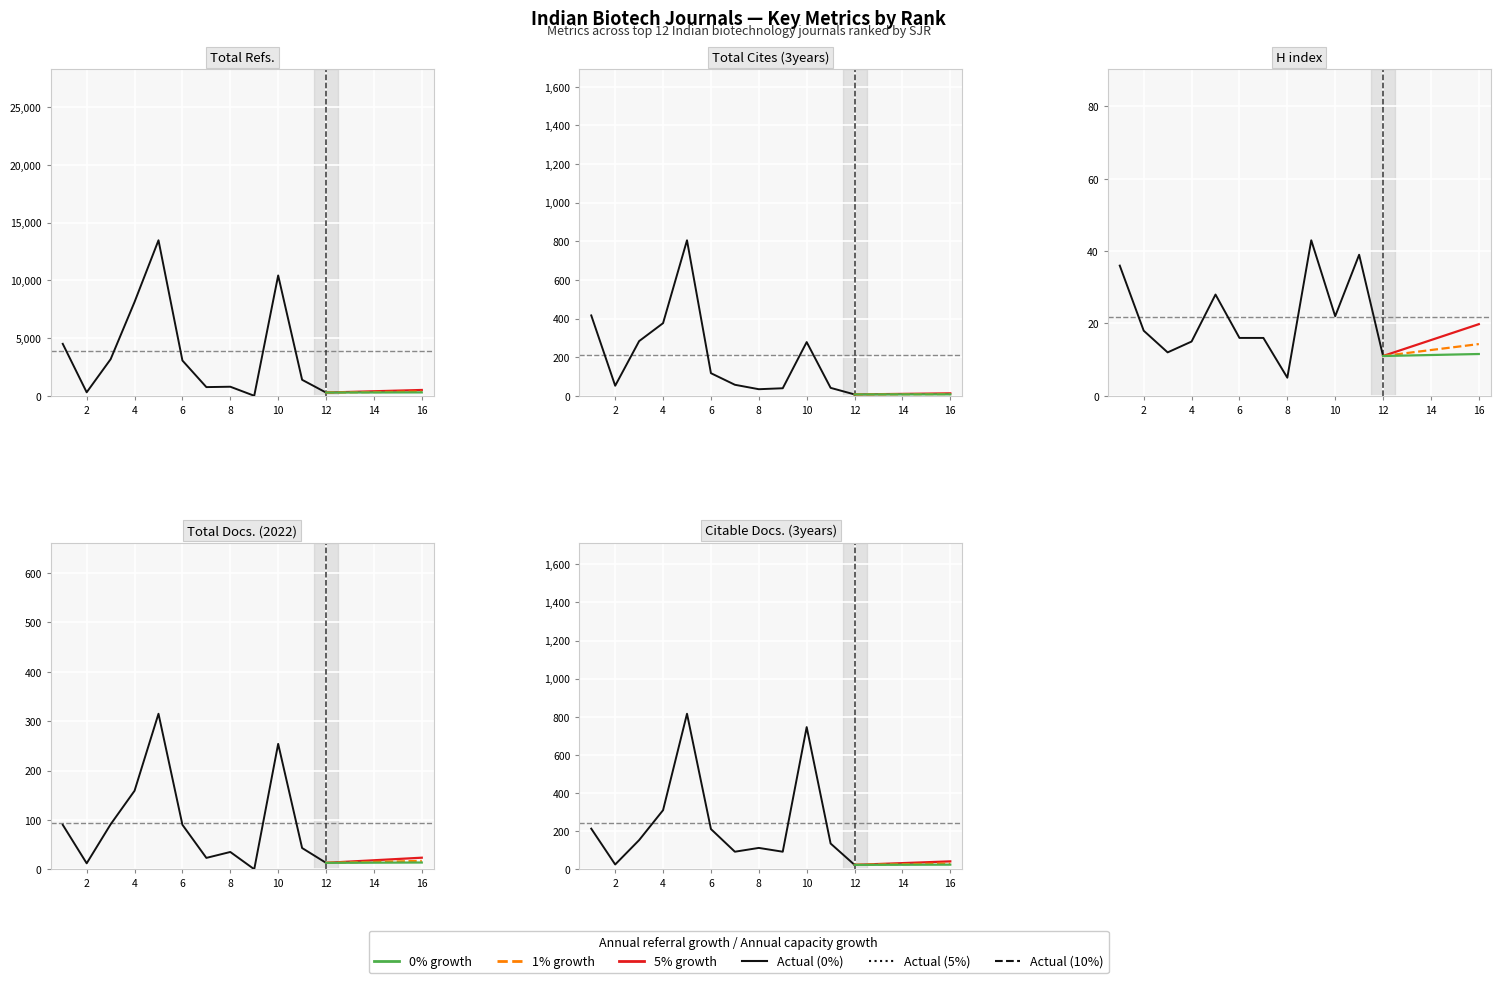

At how many categories does at least one series exceed 13036?

1